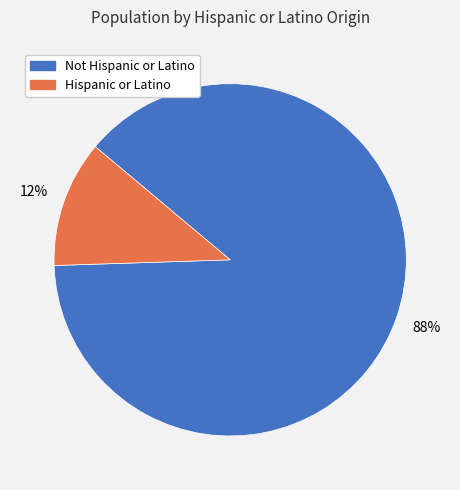

Is it true that Hispanic or Latino is 23% of the pie?

False